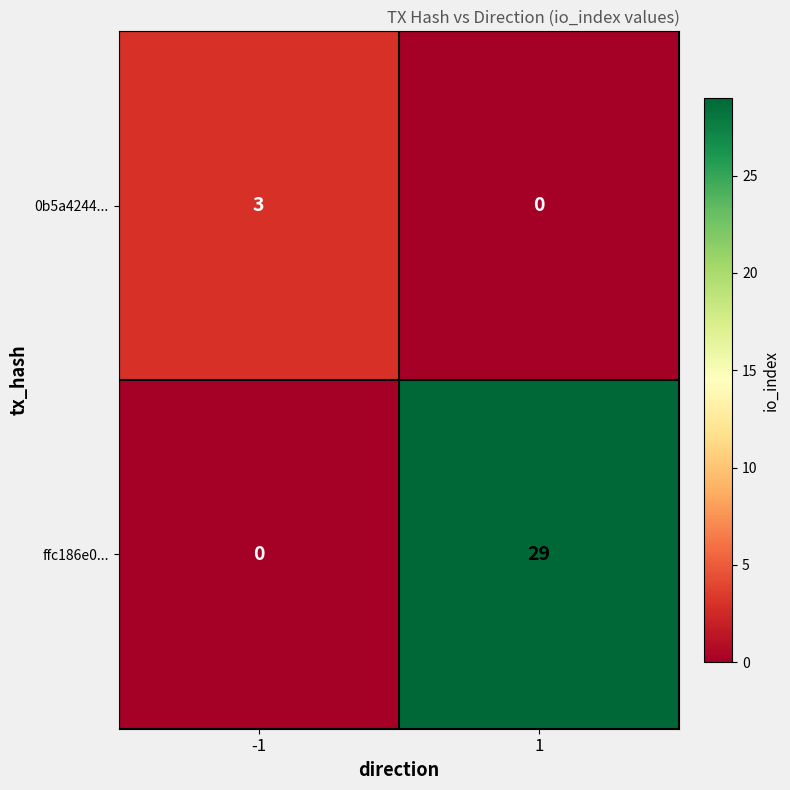

True or false: ffc186e0... has a value of 0 at -1.

True